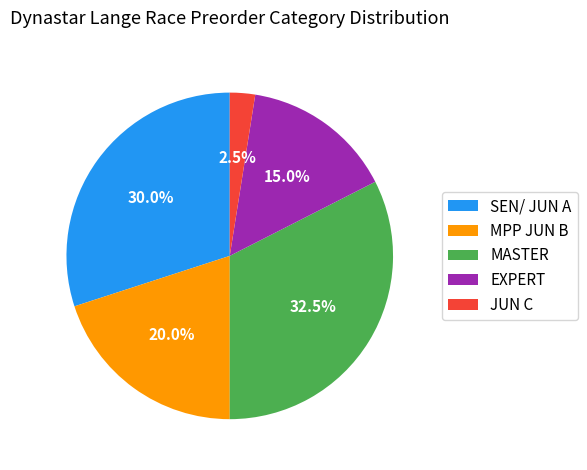

To the nearest percent, what is the average slice percentage?

20%